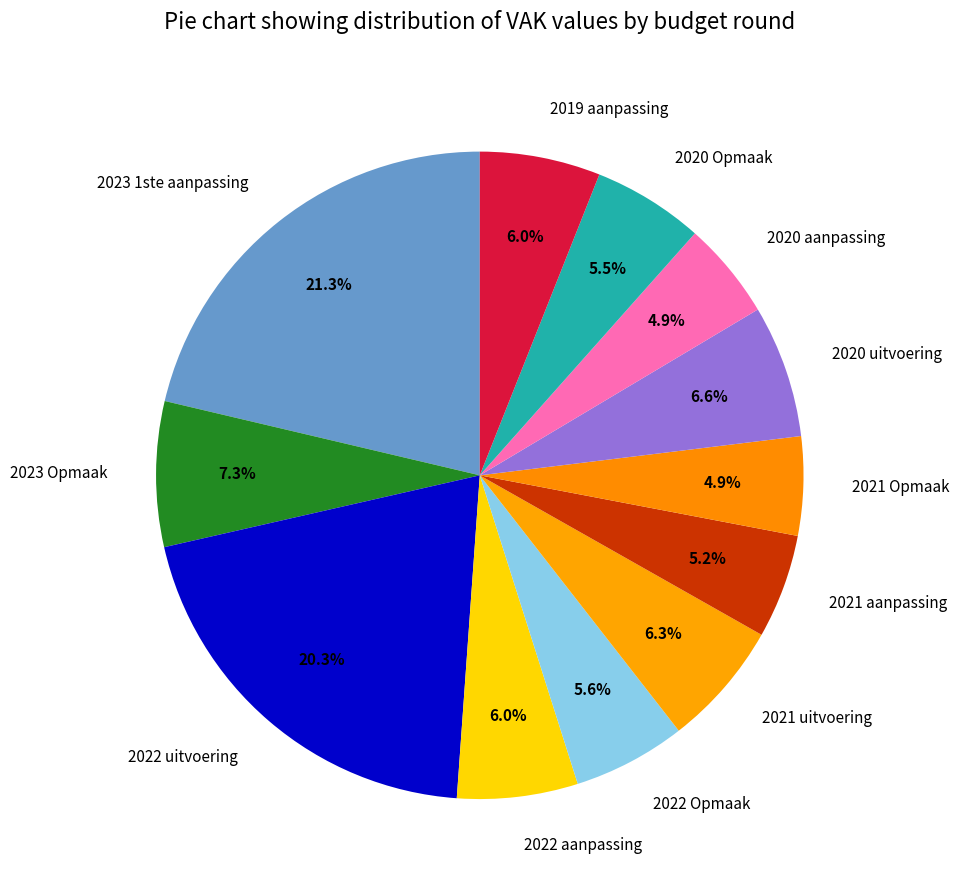

Between 2022 Opmaak and 2021 uitvoering, which is larger?

2021 uitvoering